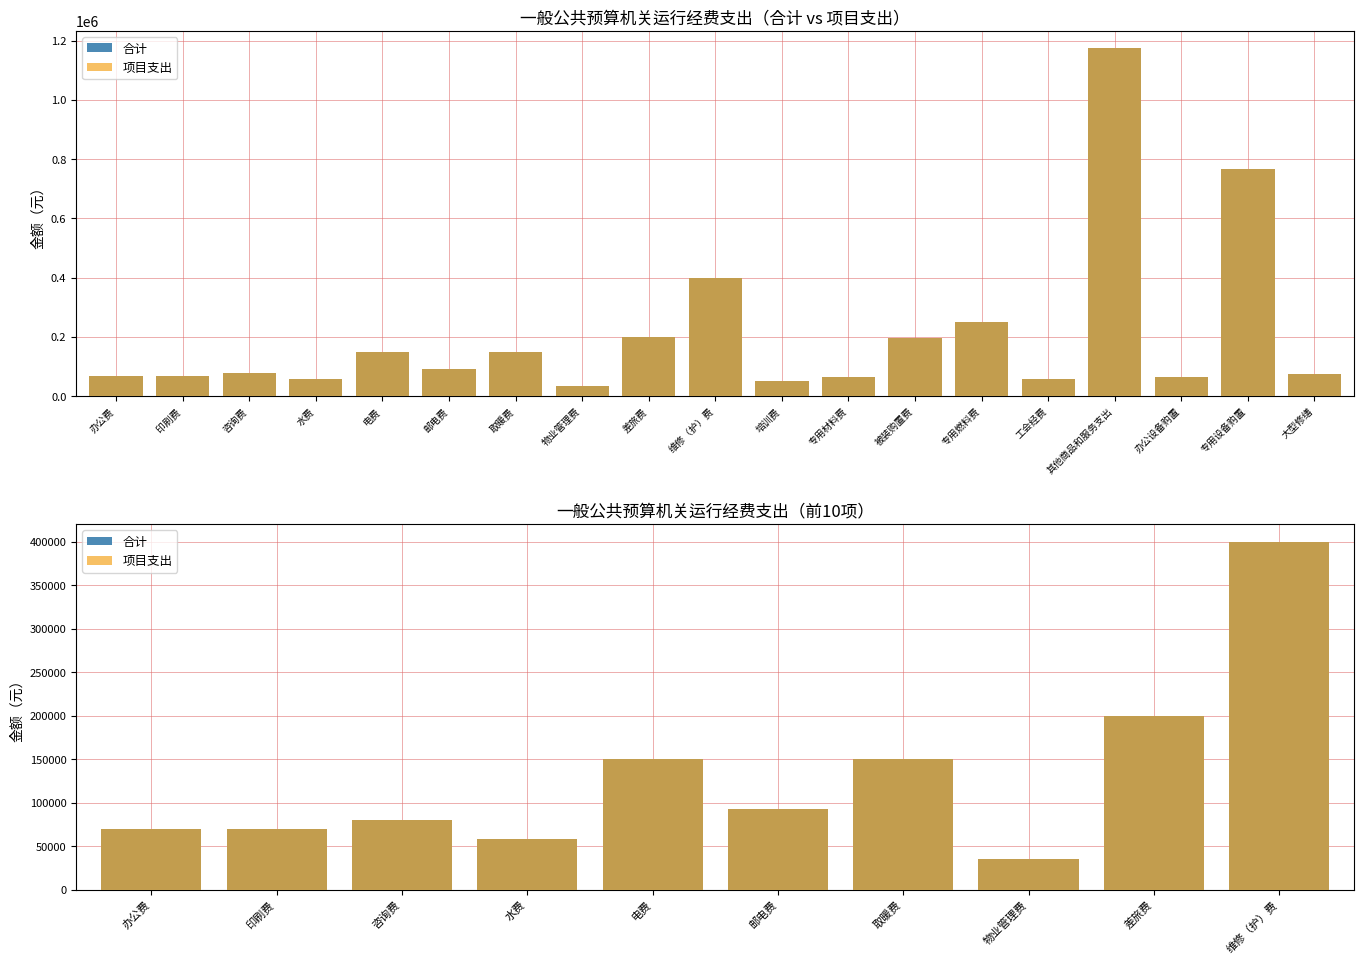

What is the label of the 8th bar from the right?

咨询费